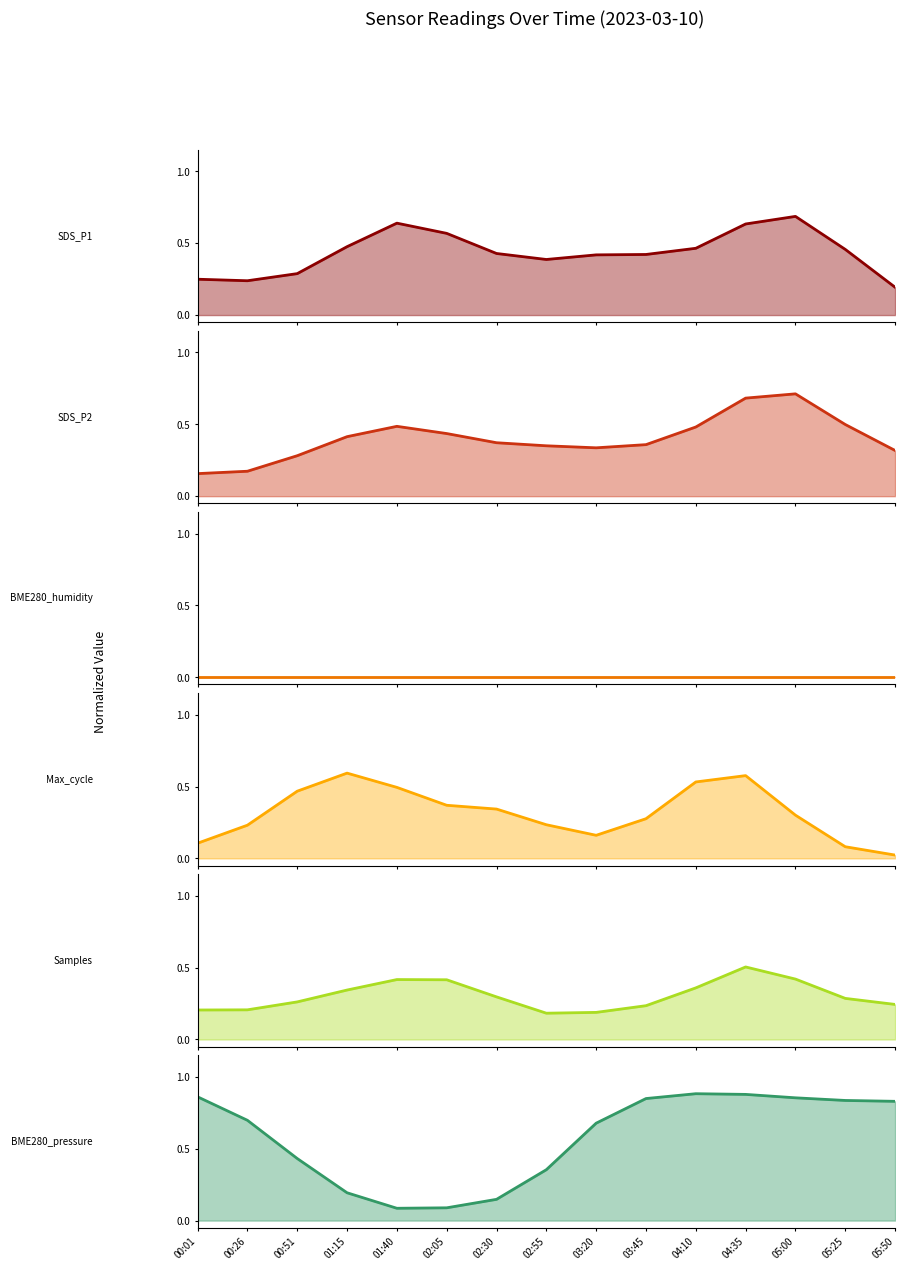

What is the difference between the maximum and minimum values in the SDS_P2 series?

0.6